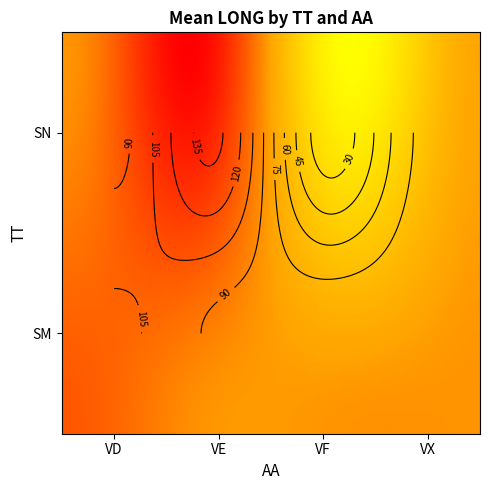

Reading left to right, extract all data points from this chart.

SM: VD=107.8	VE=0.0	VF=0.0	VX=0.0
SN: VD=101.1	VE=137.0	VF=22.9	VX=90.0